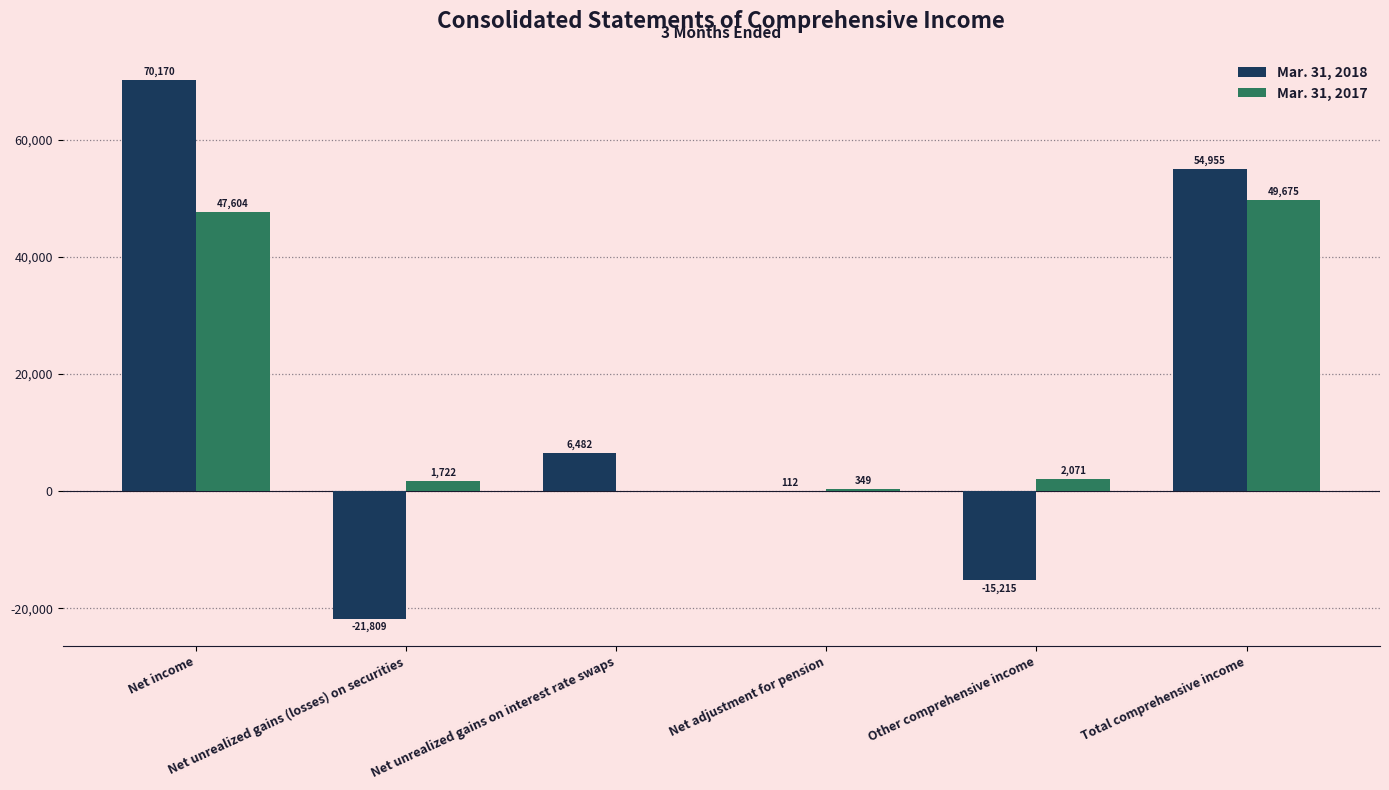

Which series has the widest spread of values?

Mar. 31, 2018